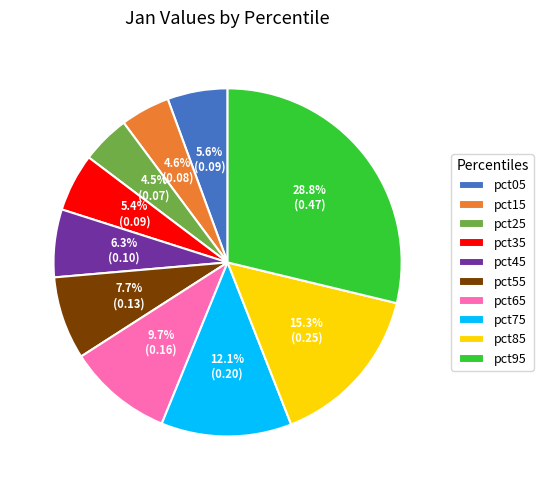

What percentage is the pct65 slice, to the nearest percent?

10%